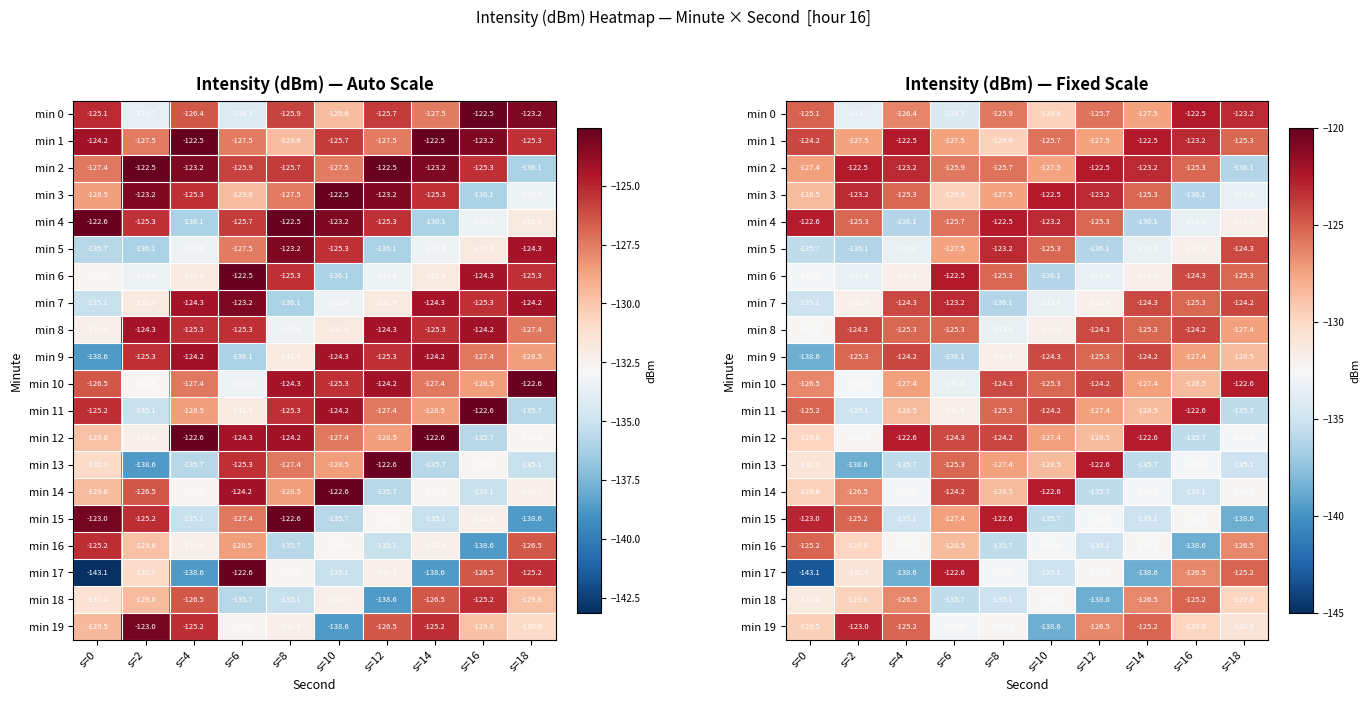

At which label is min 1 closest to -126?

s=10